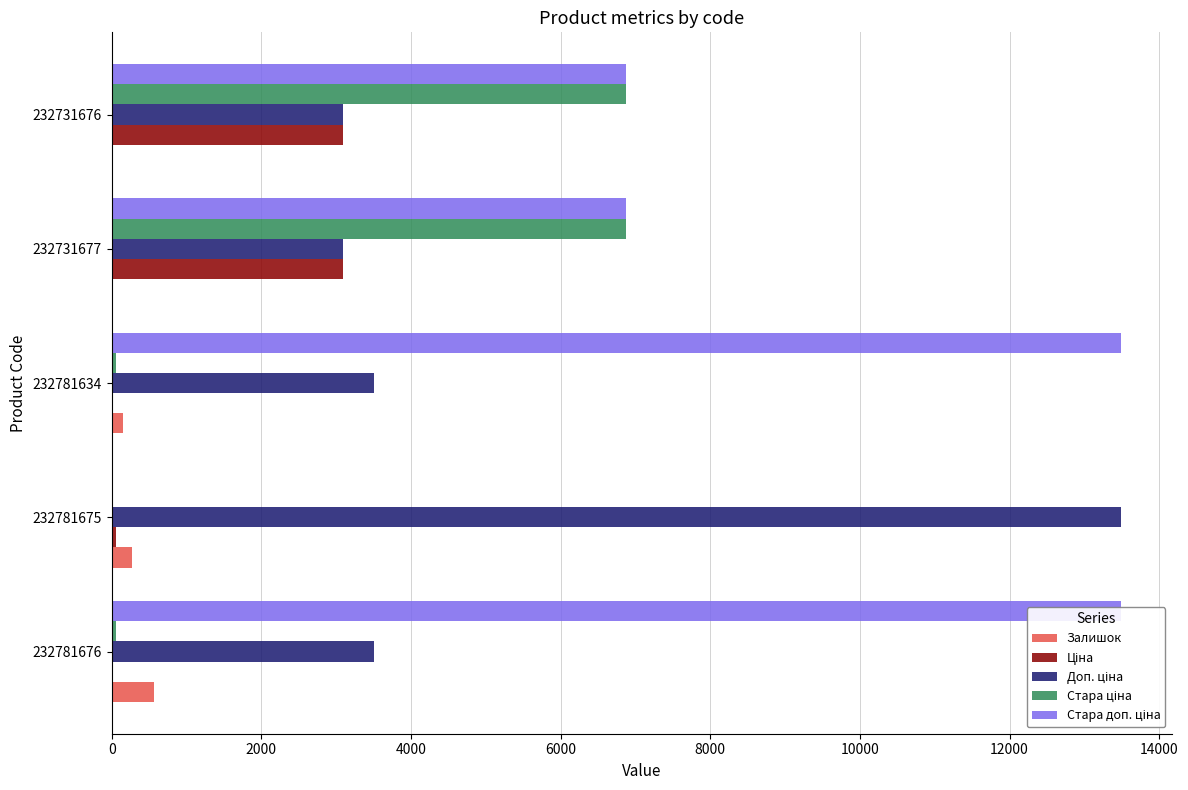

True or false: Ціна has a value of 5266.8 at 232731677.

False